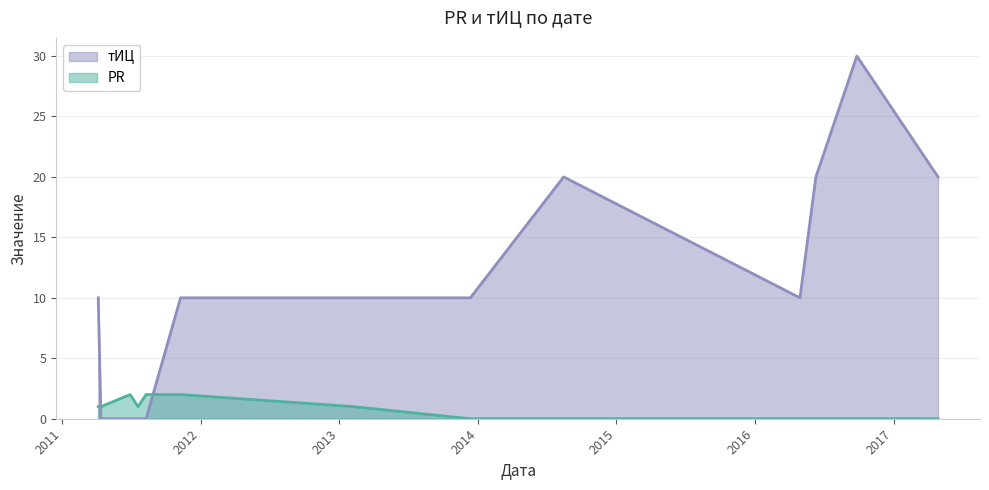

How many lines are shown in the chart?

2